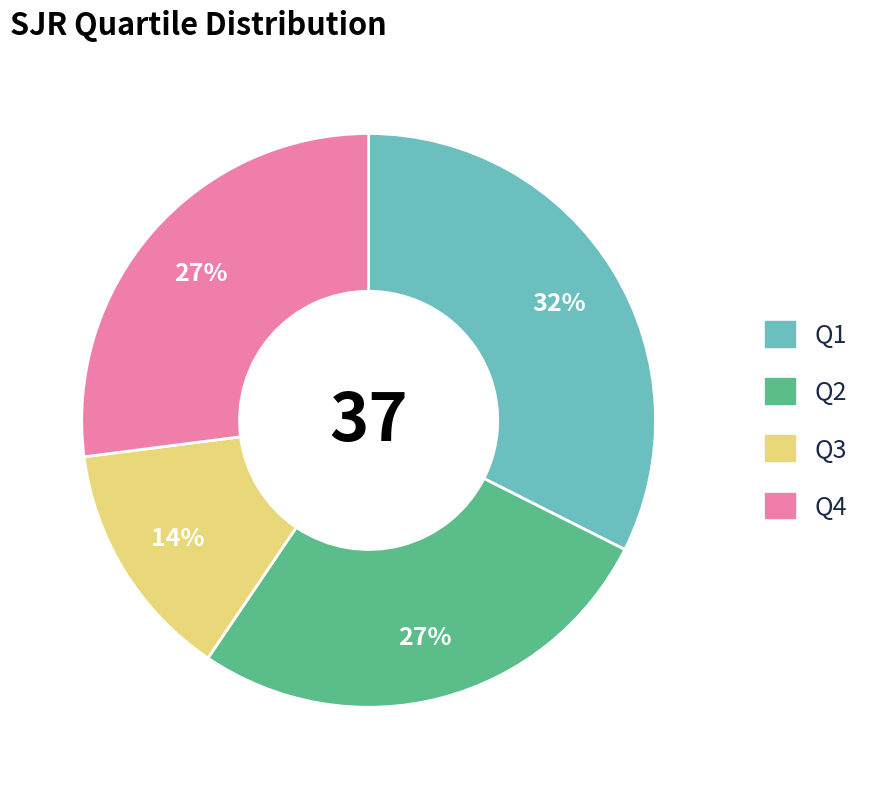

How many segments does this pie chart have?

4